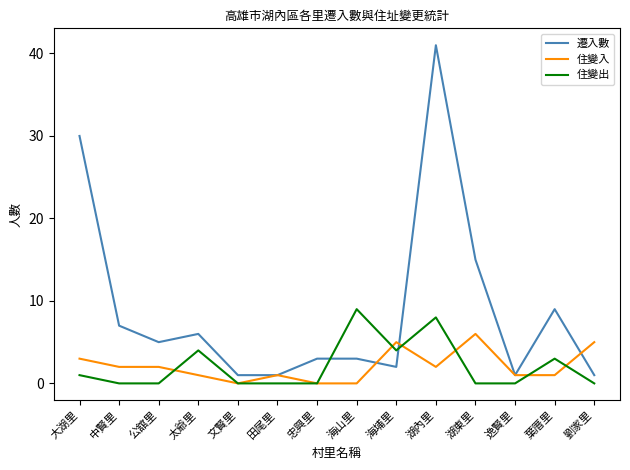

What are all the series names shown in the legend?

遷入數, 住變入, 住變出